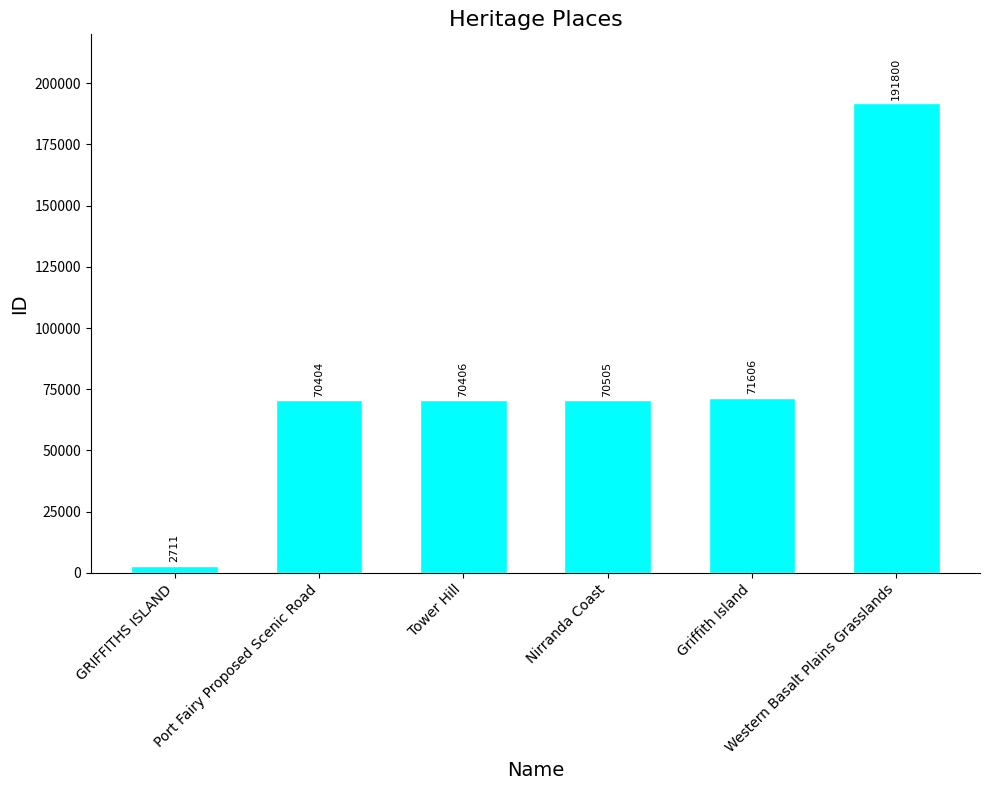

Rank the categories by value from highest to lowest.

Western Basalt Plains Grasslands, Griffith Island, Nirranda Coast, Tower Hill, Port Fairy Proposed Scenic Road, GRIFFITHS ISLAND